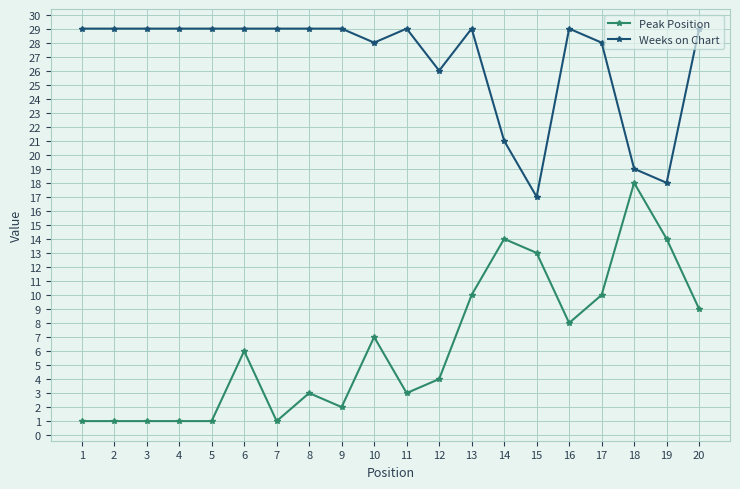

Reading left to right, list all the values displayed in this chart.

Peak Position: 1	1	1	1	1	6	1	3	2	7	3	4	10	14	13	8	10	18	14	9
Weeks on Chart: 29	29	29	29	29	29	29	29	29	28	29	26	29	21	17	29	28	19	18	29